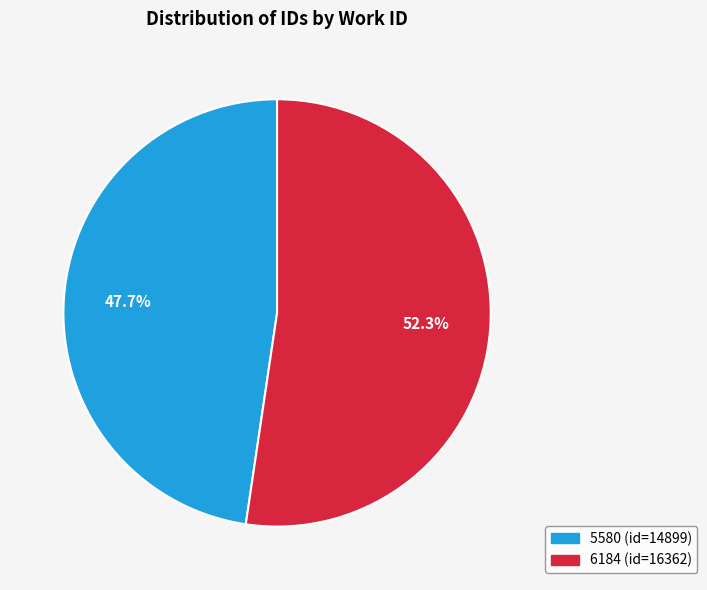

Which slice is the smallest?

5580